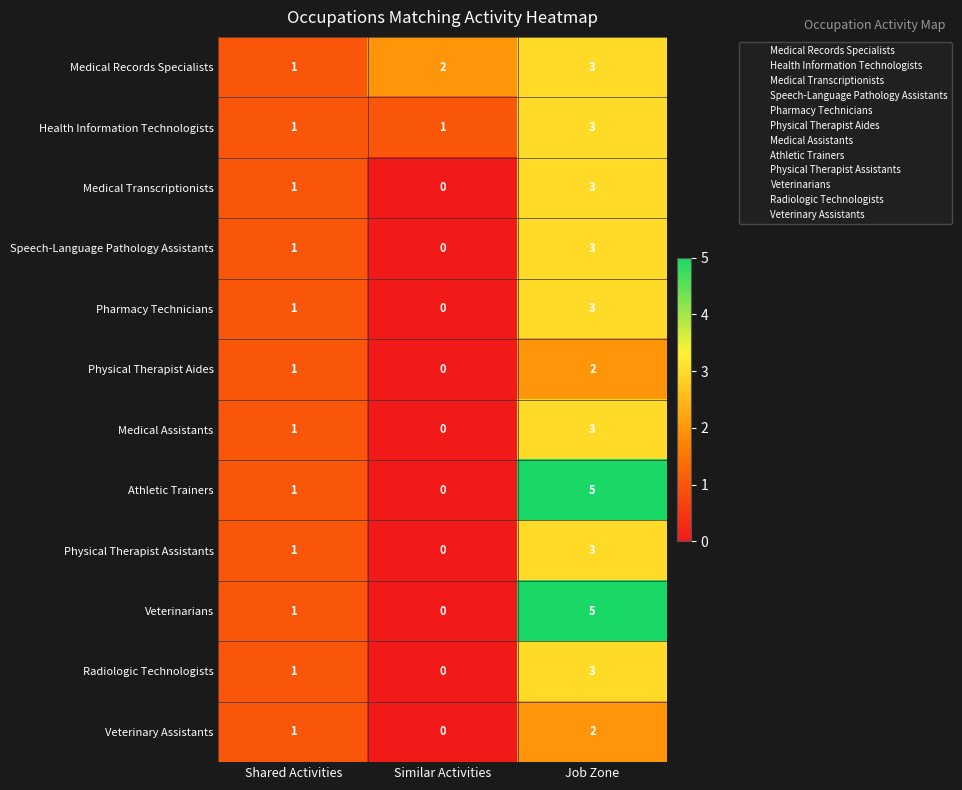

At which label is Physical Therapist Aides closest to 1?

Shared Activities